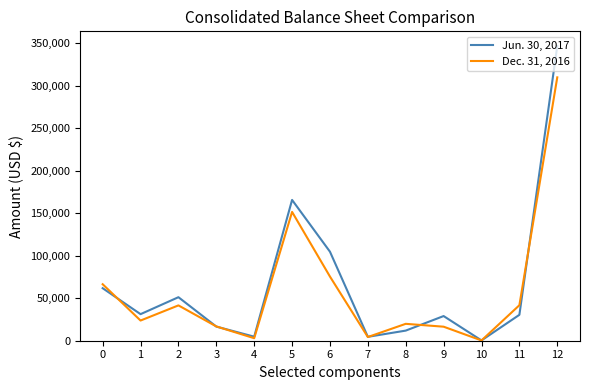

Rank the series by their average value, from highest to lowest.

Jun. 30, 2017, Dec. 31, 2016